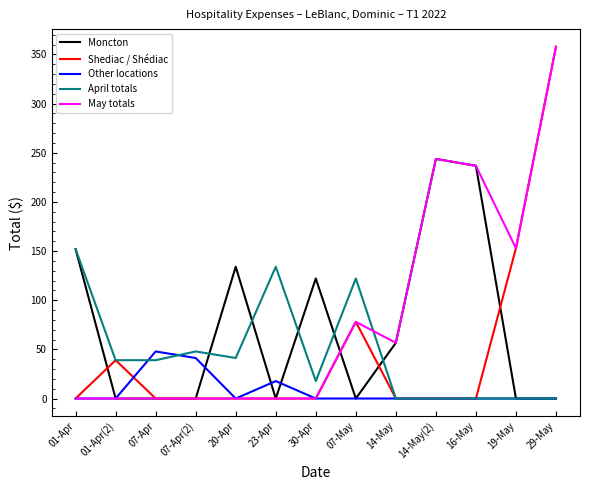

What position from the left is 01-Apr(2)?

2